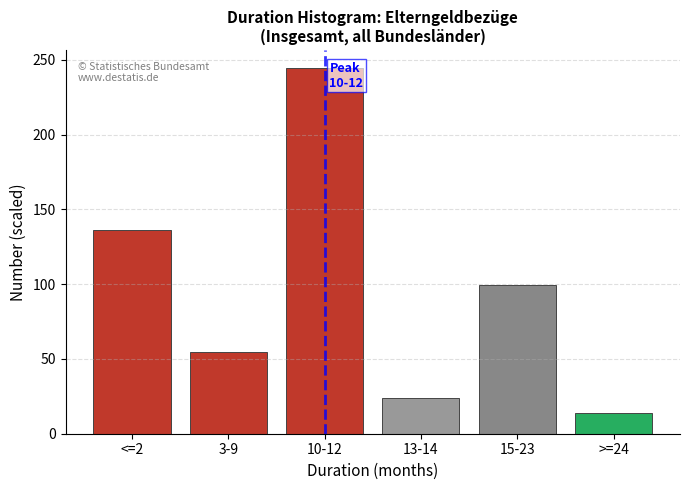

Reading right to left, transcribe all the data shown in this chart.

>=24=14.0	15-23=99.7	13-14=23.7	10-12=244.3	3-9=54.9	<=2=136.4